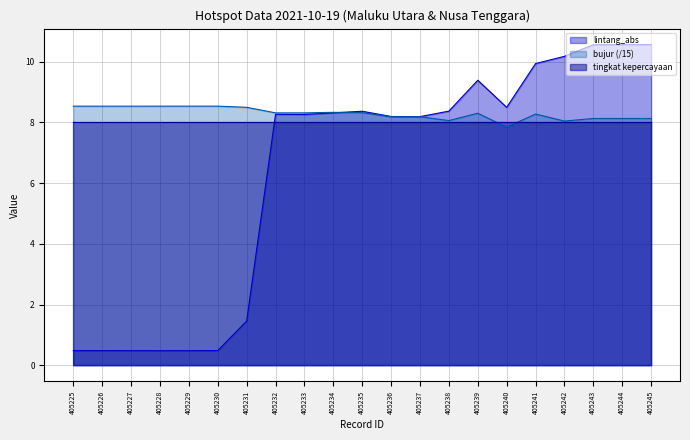

Between 405227 and 405231, which series saw the biggest shift?

lintang_abs